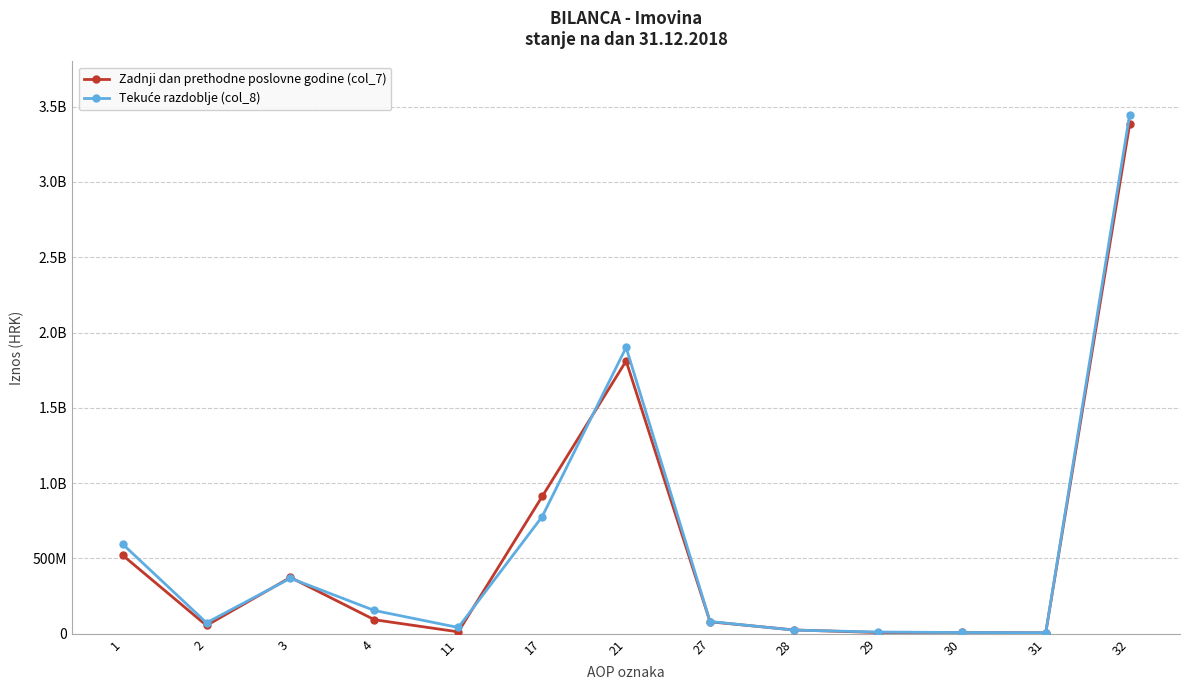

What is the highest value of the Zadnji dan prethodne poslovne godine (col_7) series?

3383193416